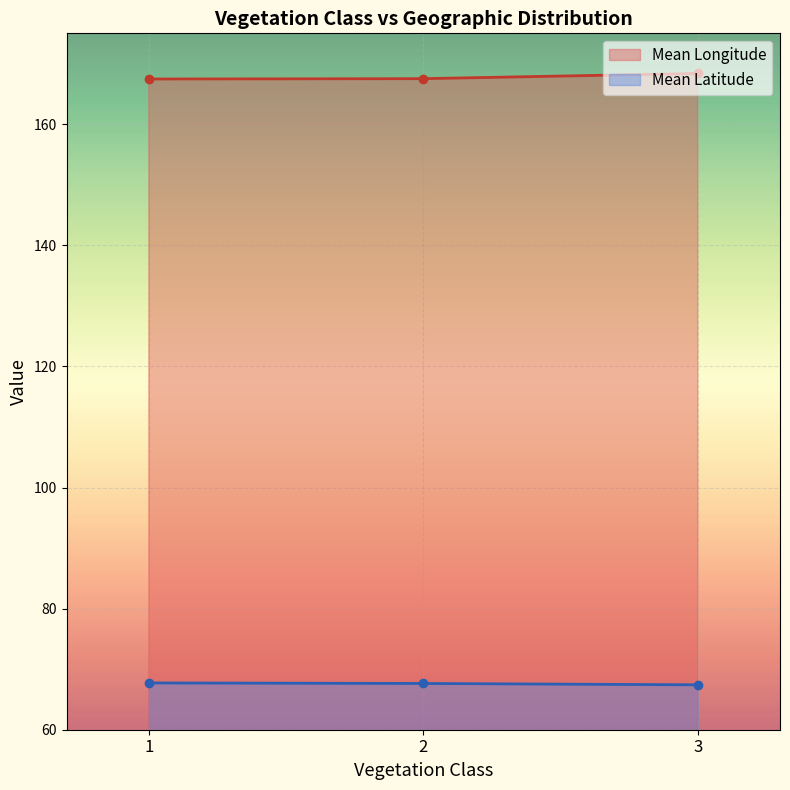

At how many categories does at least one series exceed 87?

3